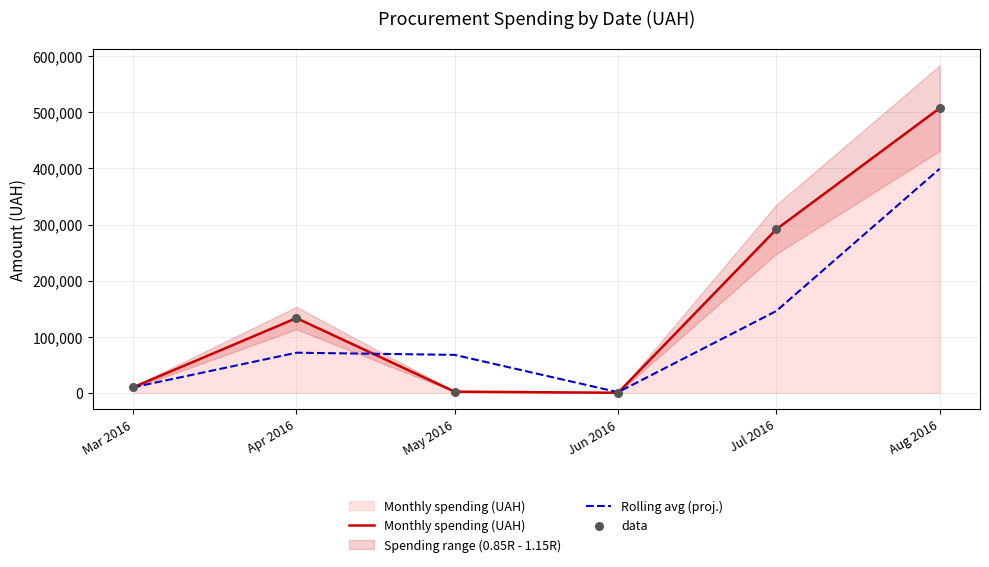

Which series contains the highest Y value?

Monthly spending (UAH)